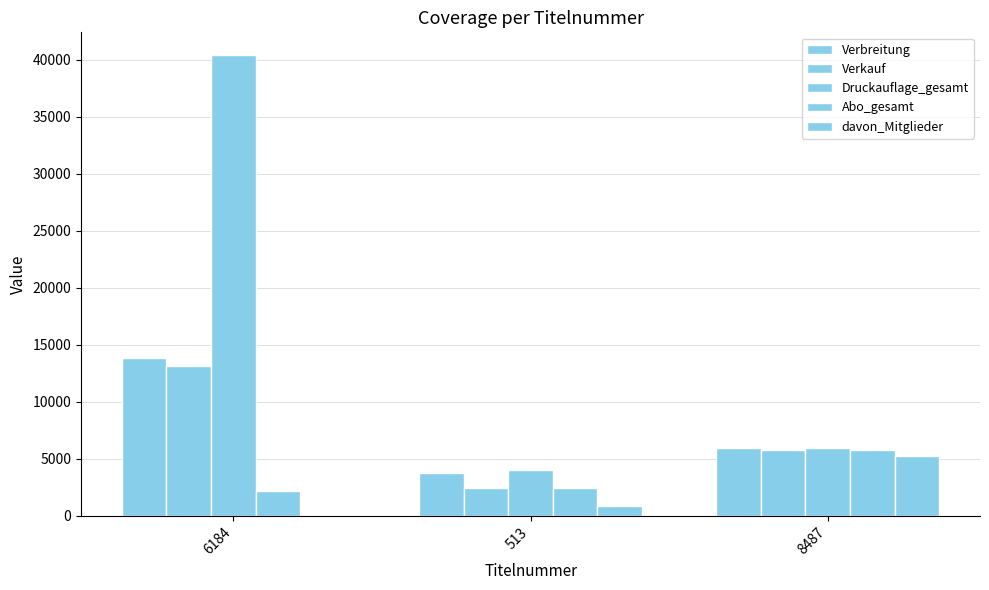

What is the difference between the highest and lowest values at 513?

3118